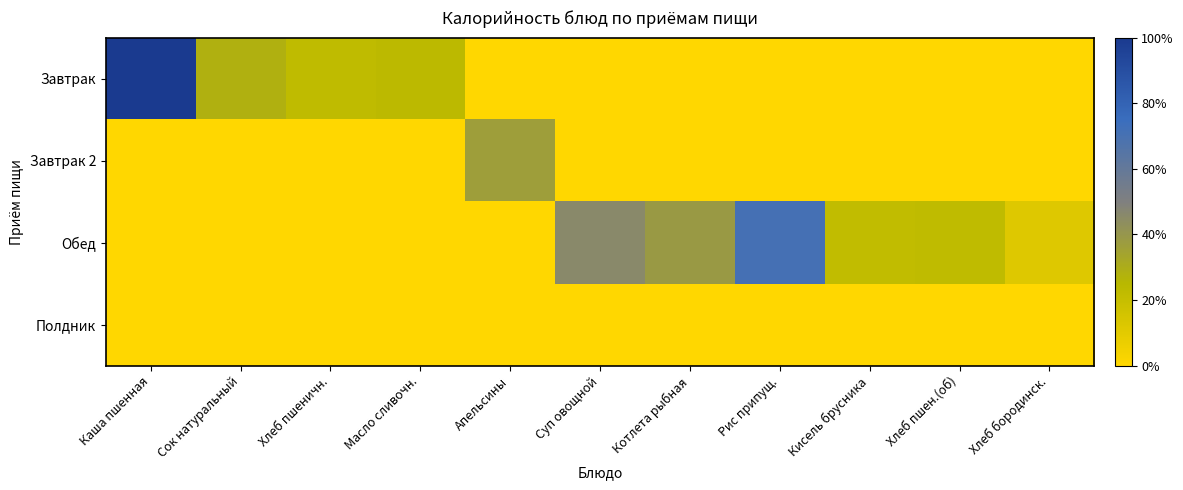

At Котлета рыбная, list the series in order from largest to smallest.

Обед, Завтрак, Завтрак 2, Полдник